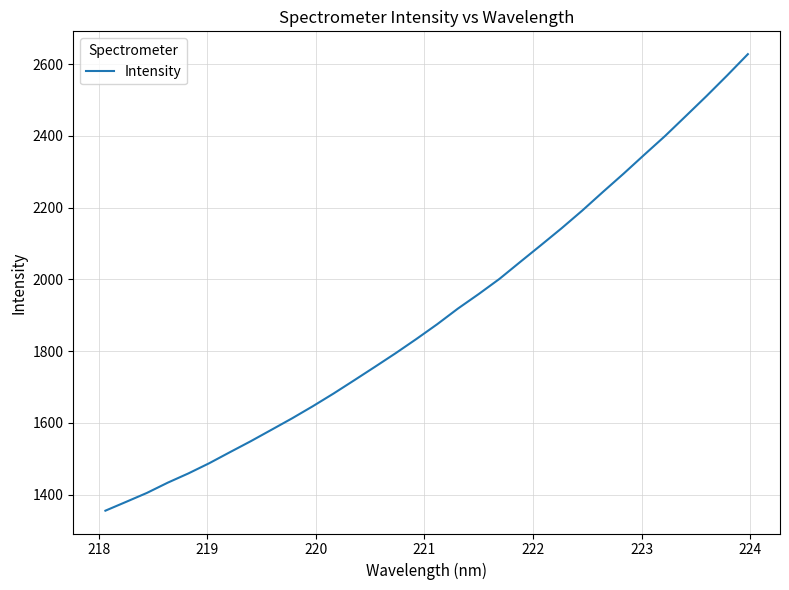

What is the difference between the maximum and minimum values?

1272.7